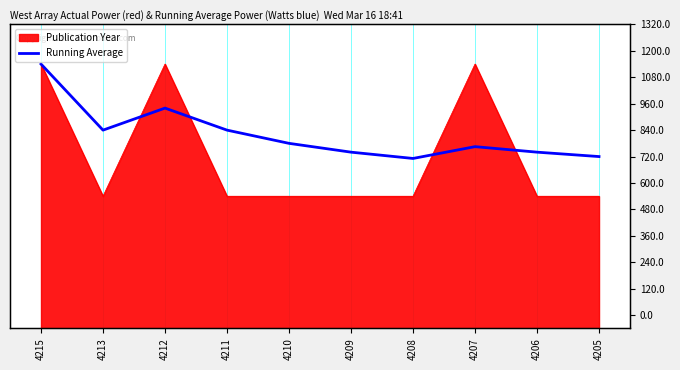

True or false: the data shows 198.8 at 4213.

False